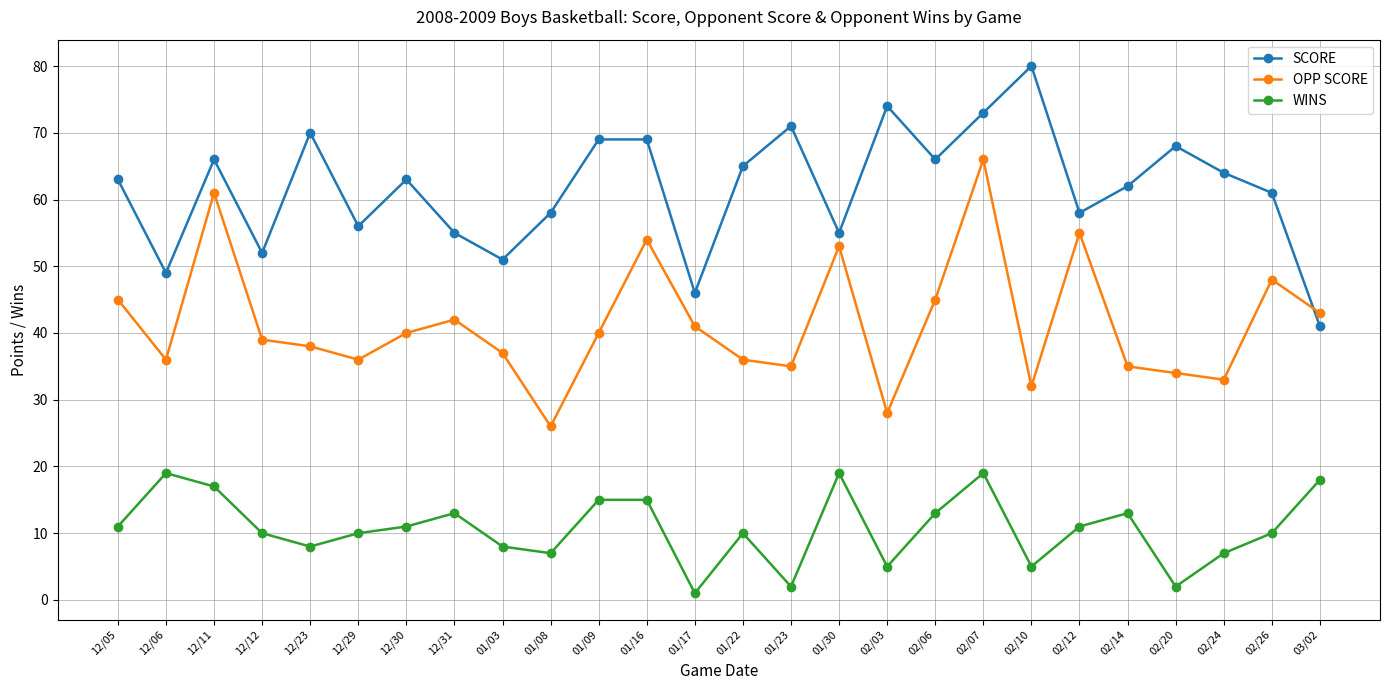

In OPP SCORE, how many points are lower than both neighbors (excluding endpoints)?

7